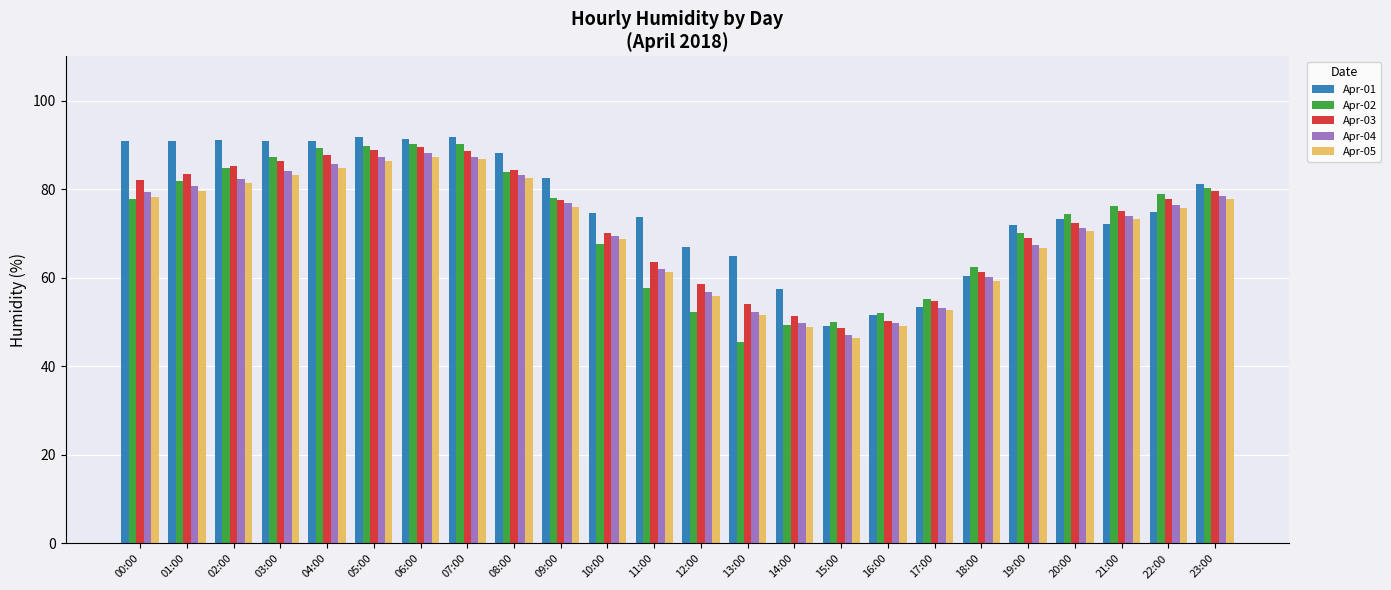

How many data points in Apr-02 are less than 77?

12